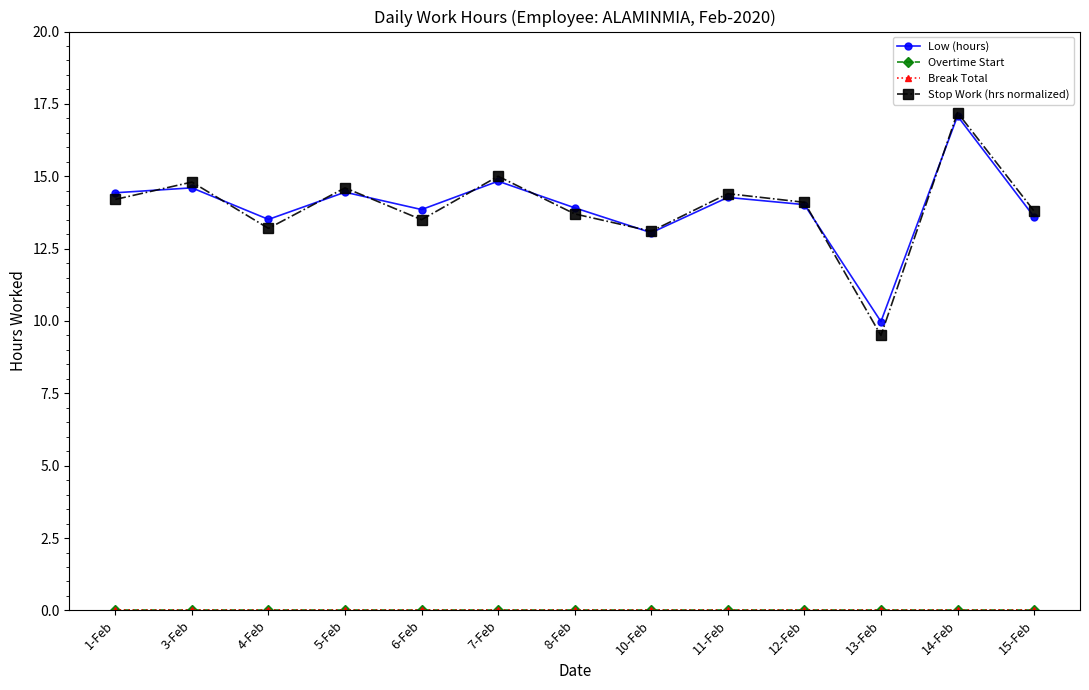

Does the chart have visible grid lines?

No